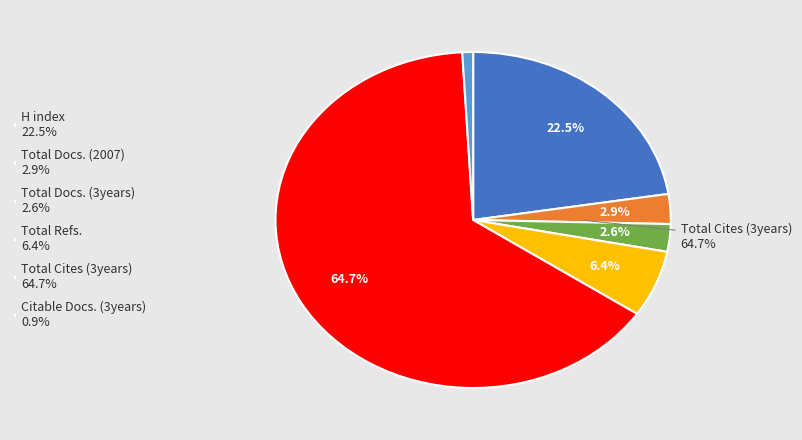

Rank the categories by value from highest to lowest.

Total Cites (3years), H index, Total Refs., Total Docs. (2007), Total Docs. (3years), Citable Docs. (3years)